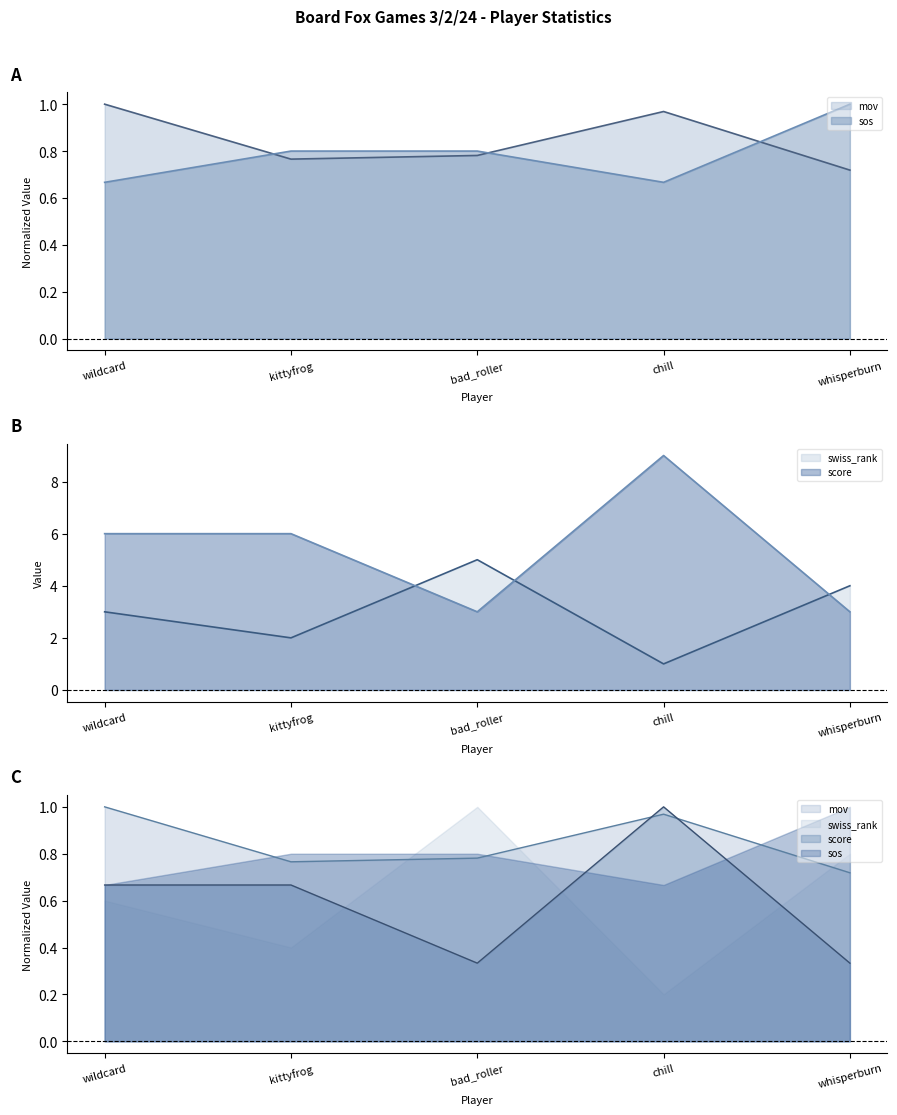

Count the number of data series in this chart.

4